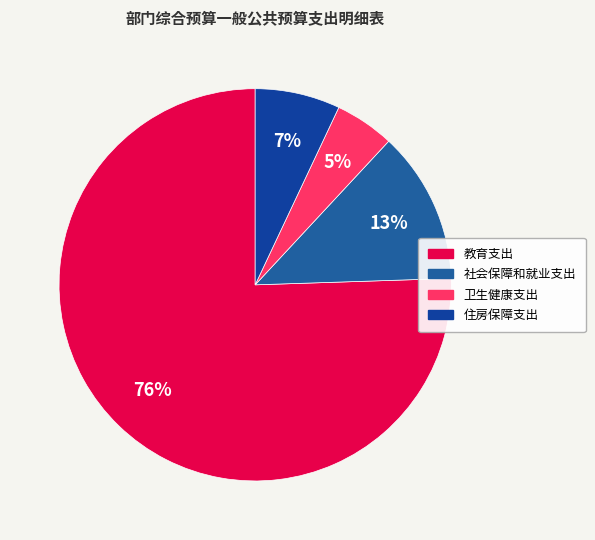

Count the number of slices in the pie.

4